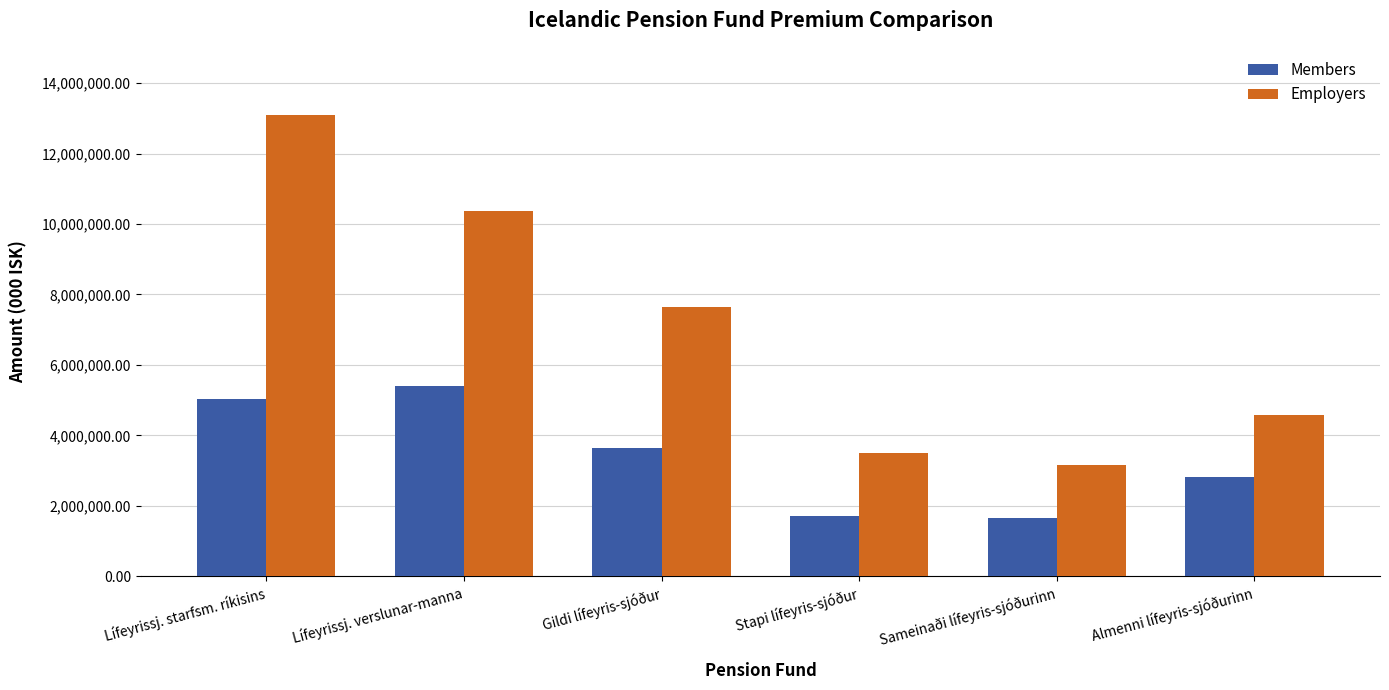

Which series has the largest total across all categories?

Employers